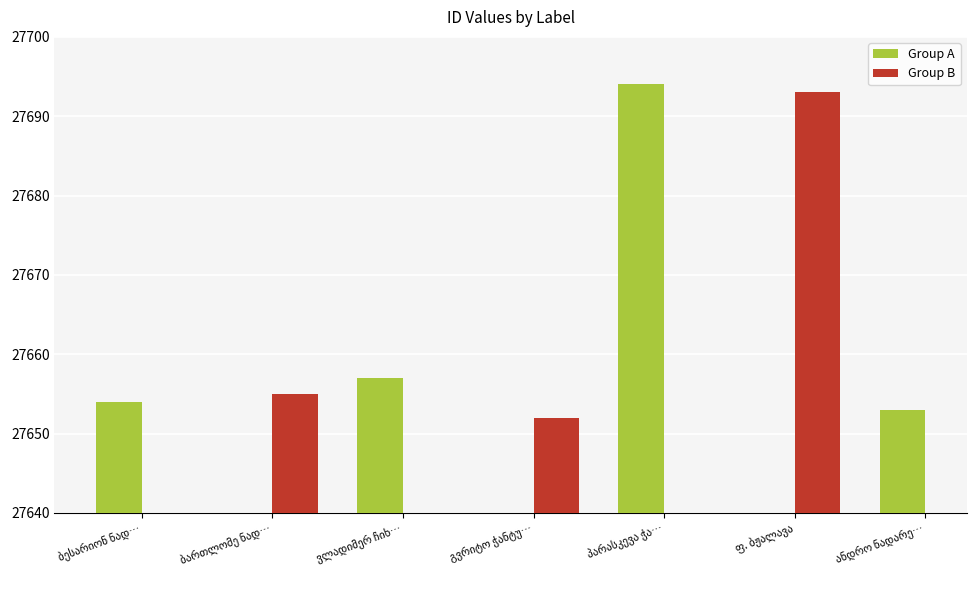

The value at ვლადიმერ ჩიხლაძე is 27657. True or false?

True